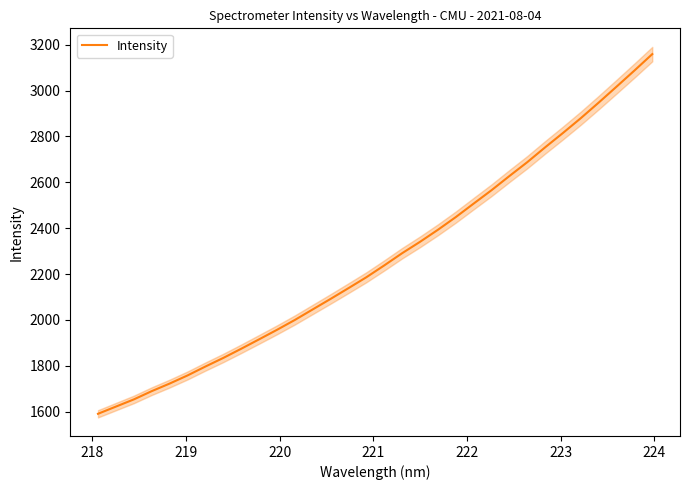

Reading left to right, extract all data points from this chart.

1590.9	1622.3	1653.6	1689.6	1722.6	1758.1	1796.9	1834.5	1874.4	1915.5	1957.0	2000.1	2046.0	2091.9	2138.8	2186.3	2237.9	2291.1	2340.7	2393.1	2448.5	2507.4	2565.7	2627.5	2687.9	2752.6	2815.4	2880.0	2947.8	3017.3	3087.5	3159.2